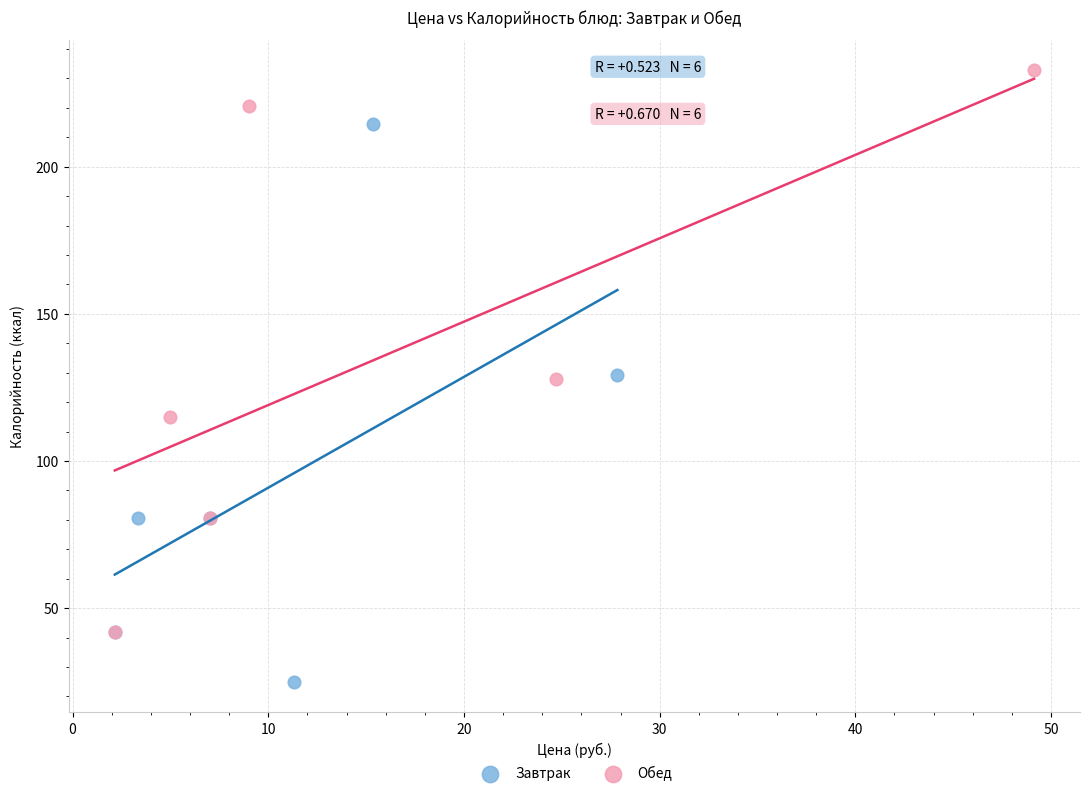

Which series contains the highest Y value?

Обед